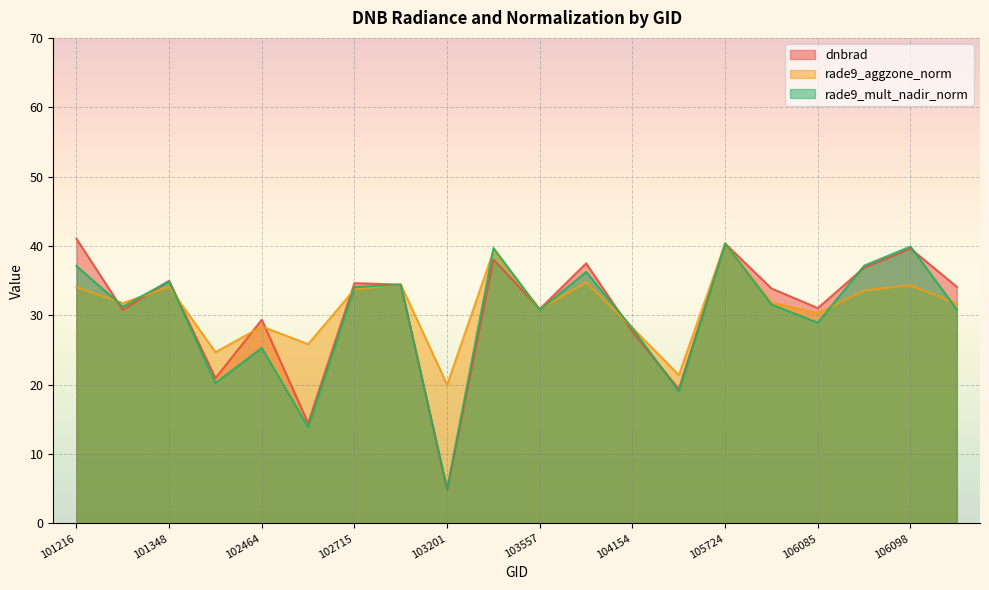

Rank the series by their maximum value, from lowest to highest.

rade9_aggzone_norm, rade9_mult_nadir_norm, dnbrad